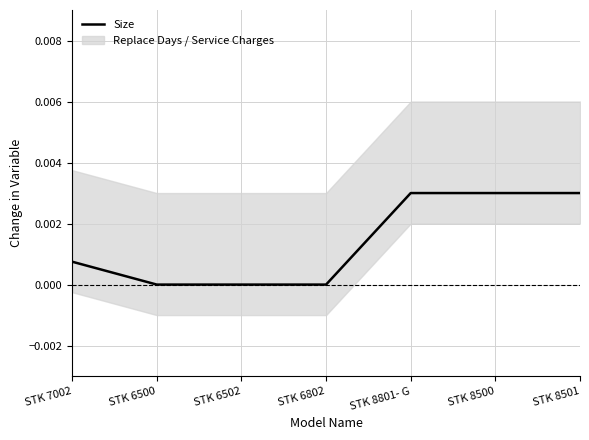

Rank the categories by value from highest to lowest.

STK 8801- G, STK 8500, STK 8501, STK 7002, STK 6500, STK 6502, STK 6802